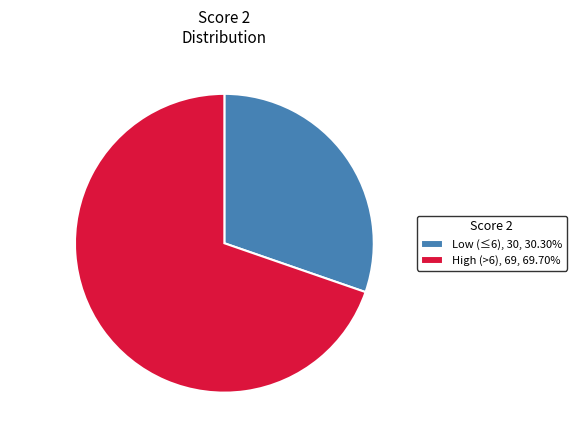

Does any single category account for the majority?

Yes